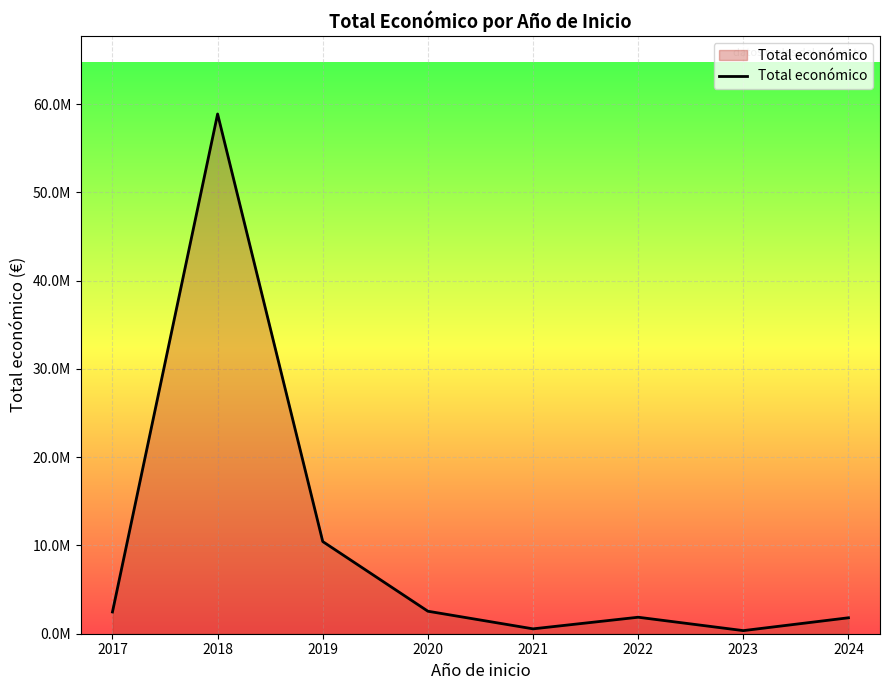

Does the chart display data point markers on the line(s)?

No